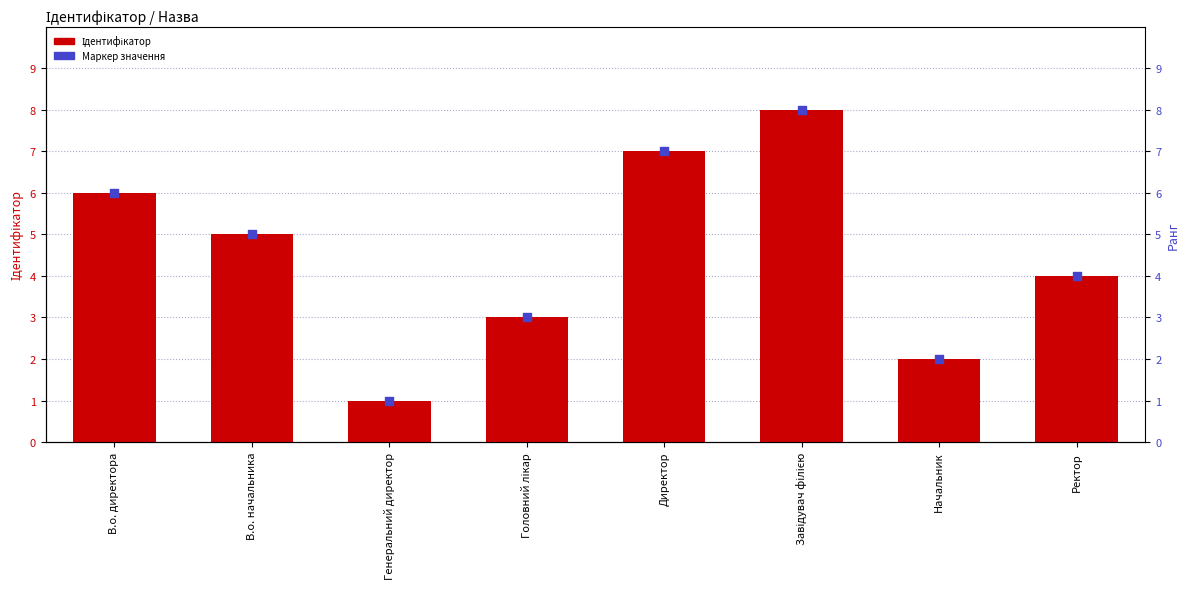

Which series has the widest spread of Y values?

Ідентифікатор